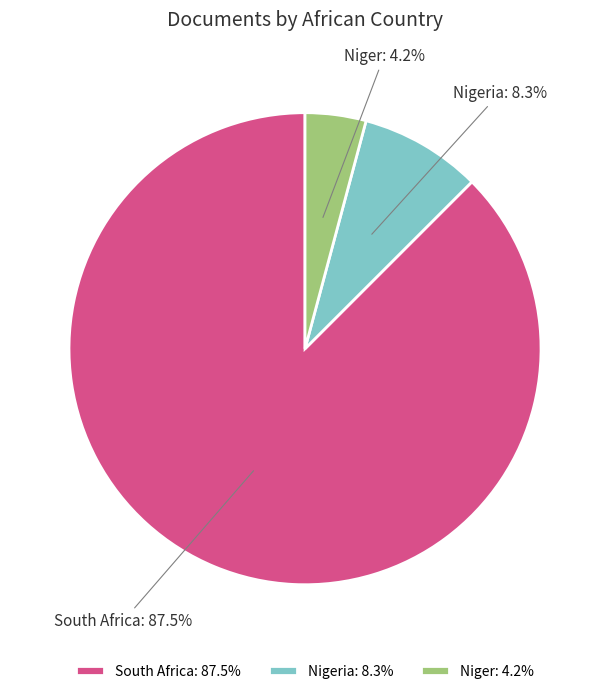

Which category has the biggest portion of the pie?

South Africa